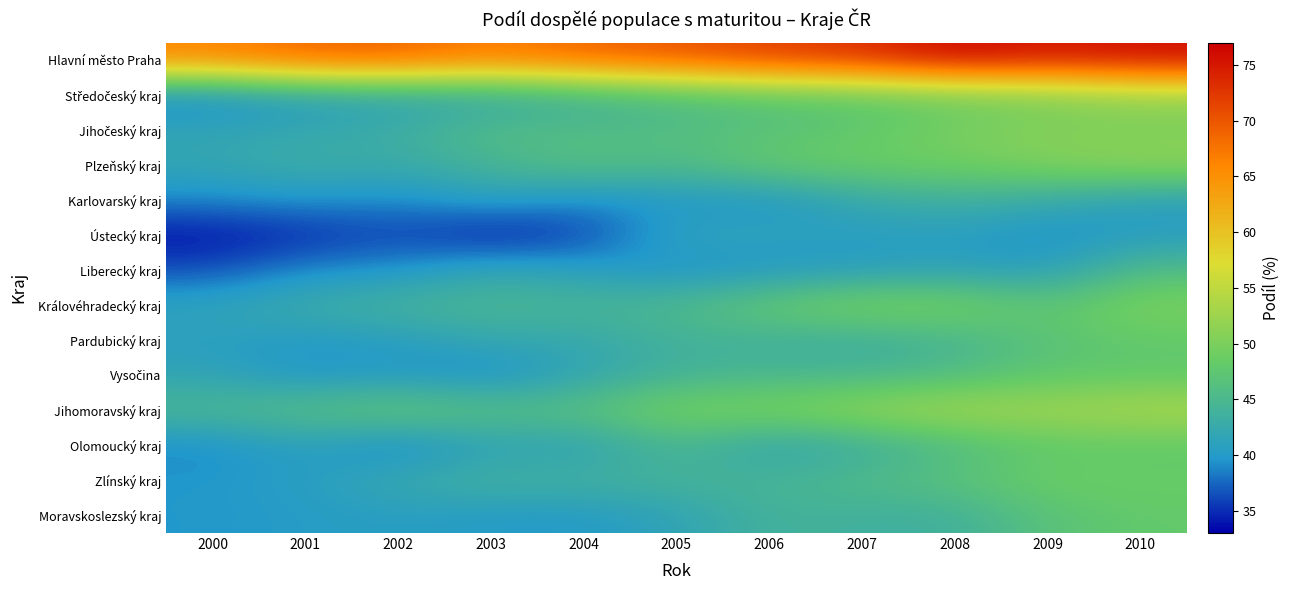

What is the greatest value displayed?

76.7